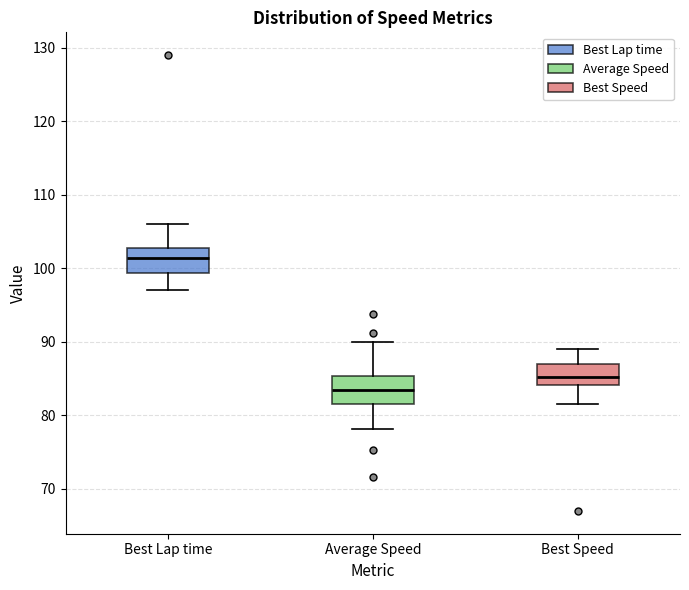

Which box's median line is the highest?

Best Lap time